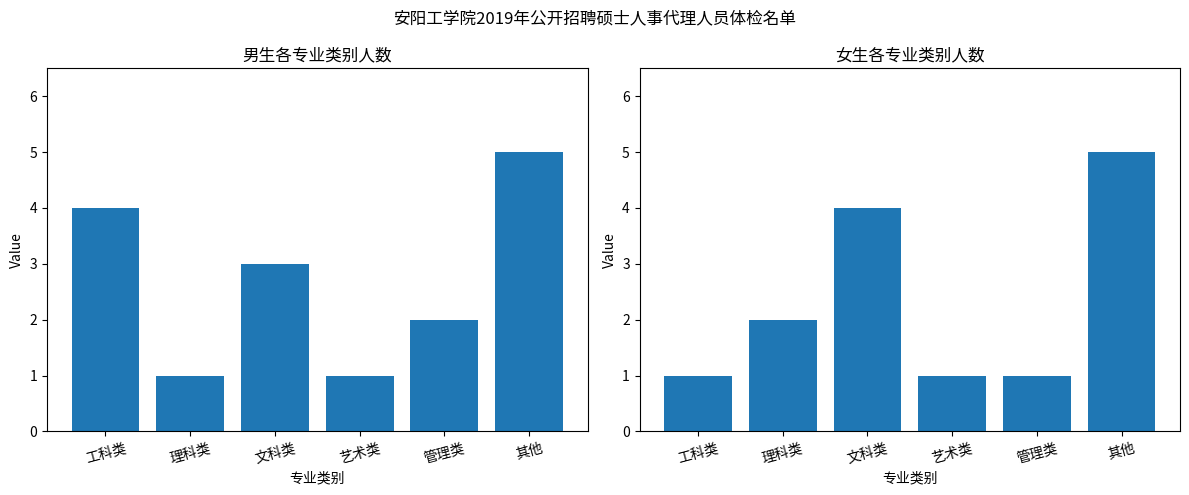

What is the greatest value displayed?

5